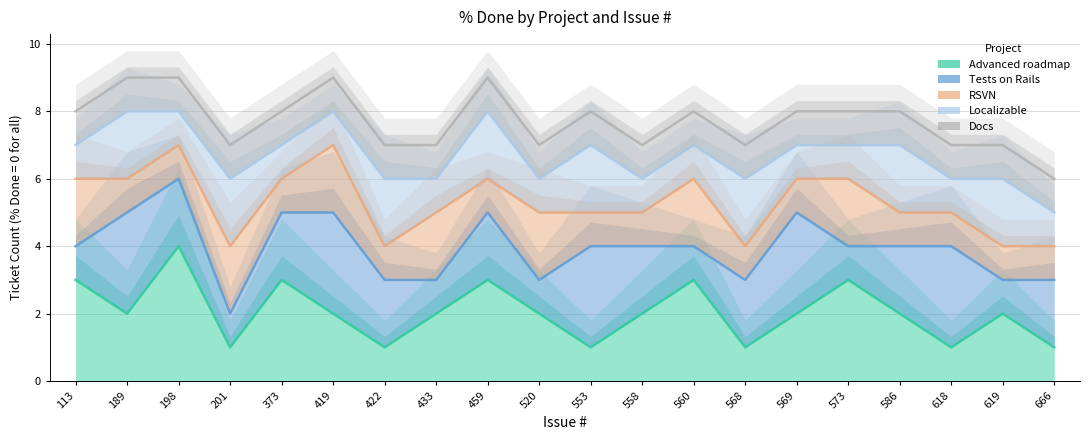

How many lines are shown in the chart?

5